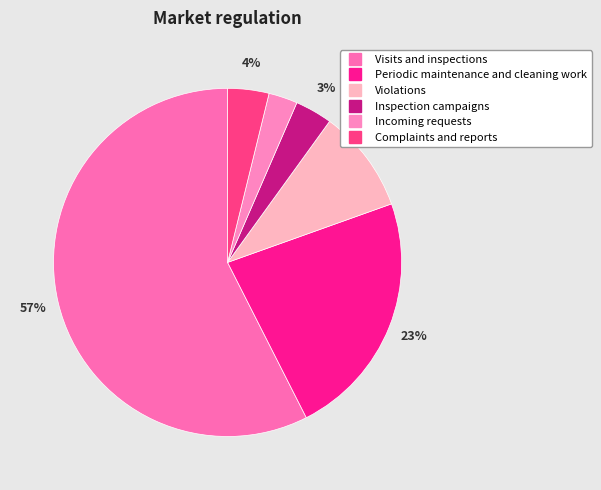

How many segments does this pie chart have?

6